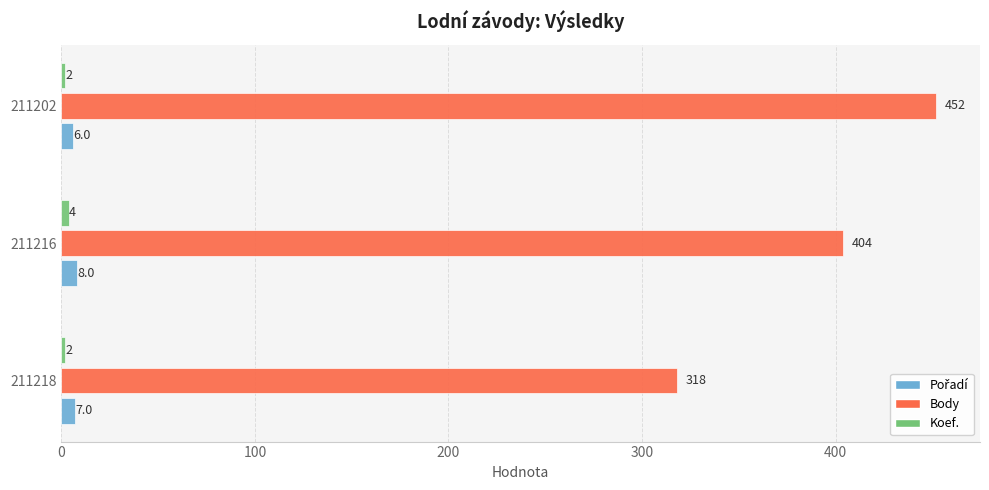

What is the highest value of the Body series?

452